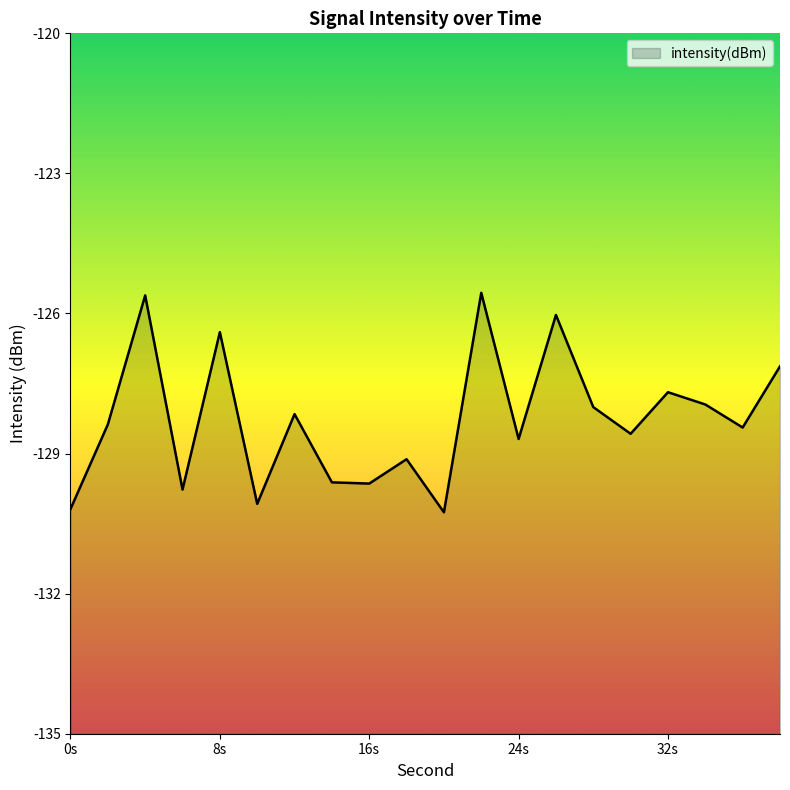

True or false: the data shows -211.7 at 16s.

False